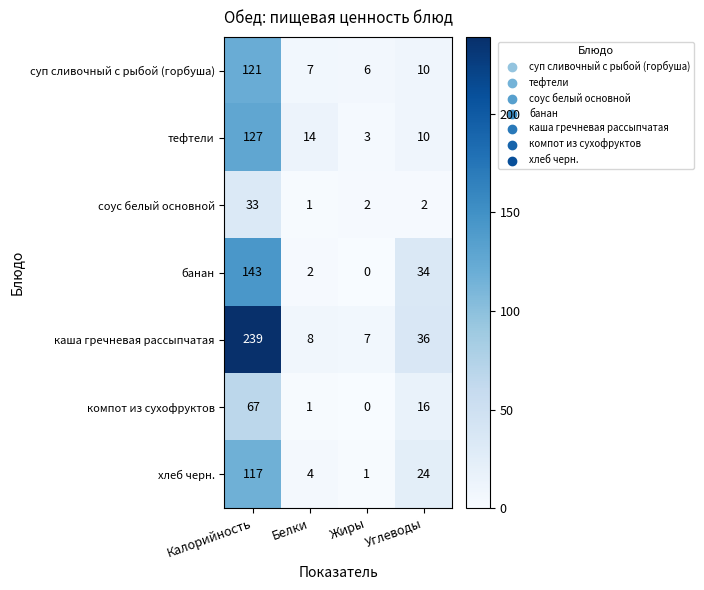

What is the greatest value displayed?

239